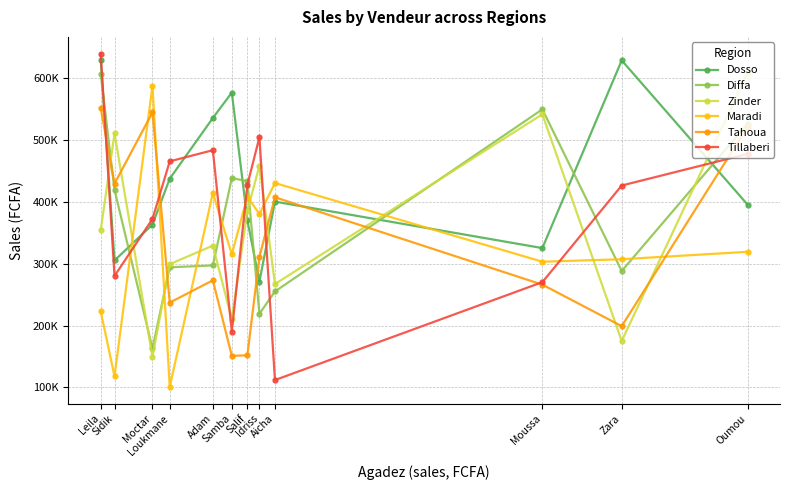

Is it true that Maradi equals 571370 at Salif?

False